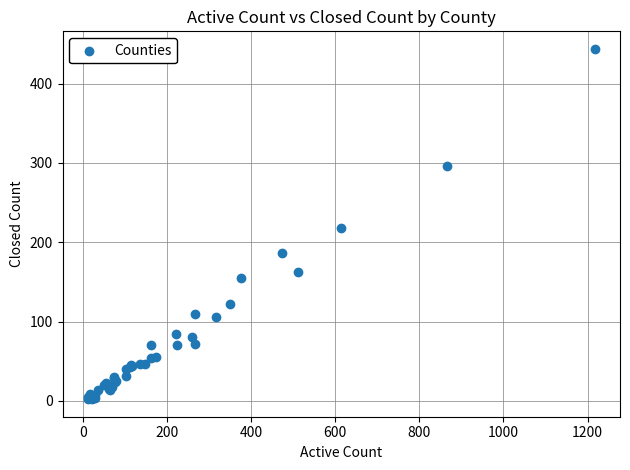

What Y value in the scatter plot is closest to 223?

218